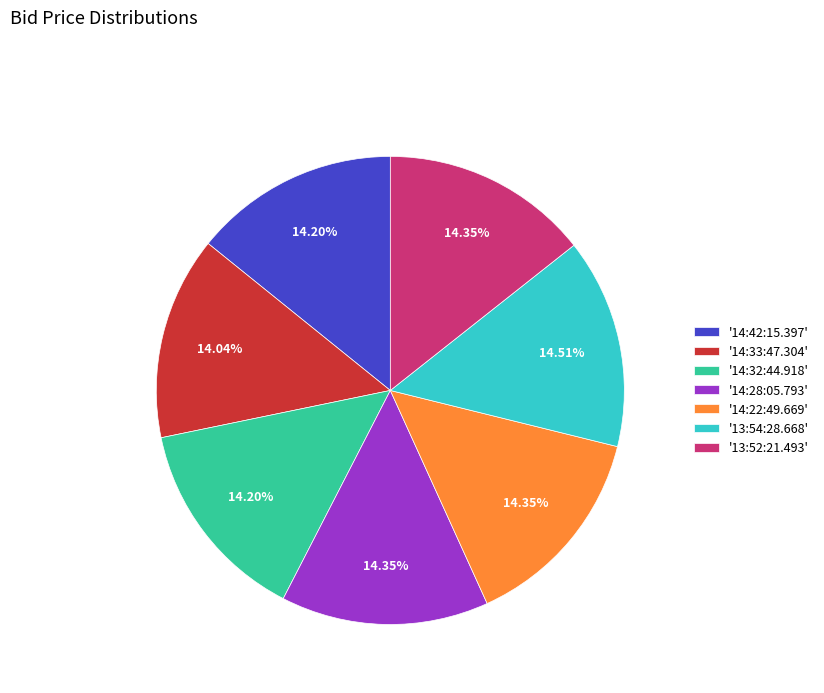

Count the number of slices in the pie.

7